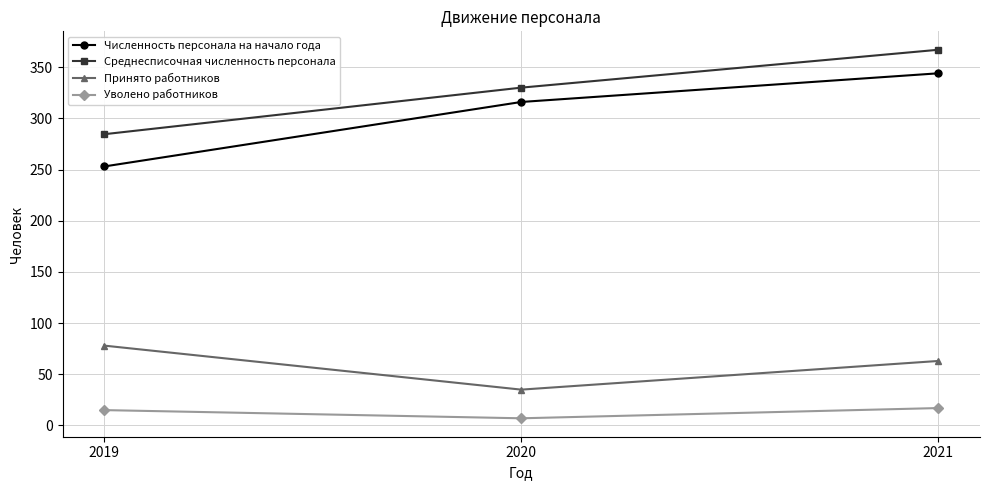

The value of Принято работников at 2020 is 16.8. True or false?

False